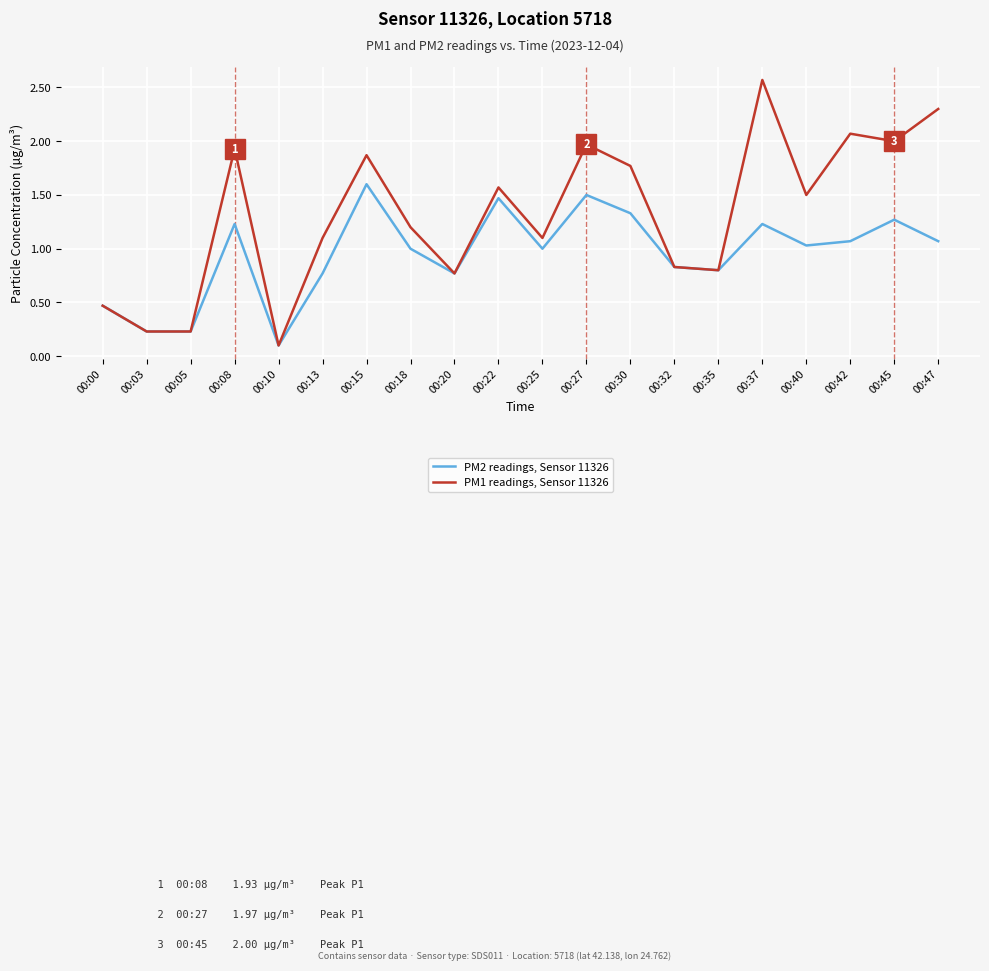

Rank the series by their maximum value, from highest to lowest.

PM1 readings, Sensor 11326, PM2 readings, Sensor 11326